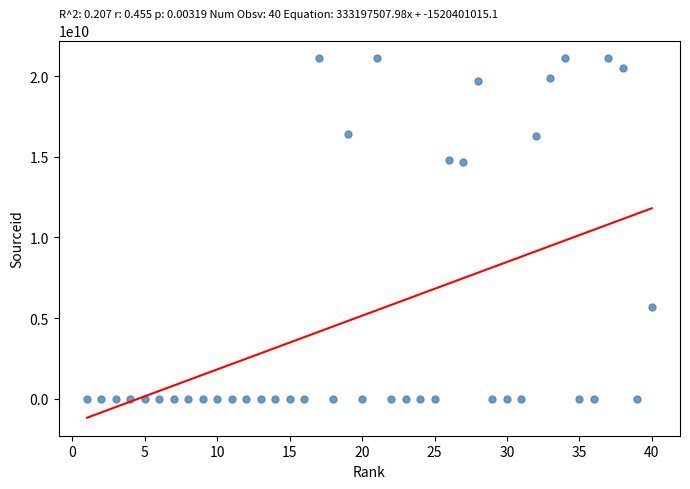

What is the range of X values (max minus min)?

39